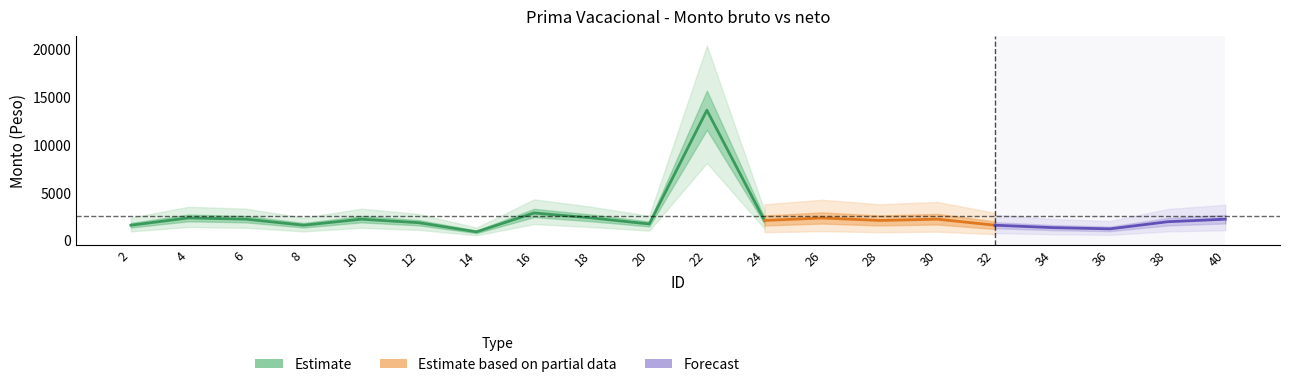

Reading right to left, what are all the values shown in this chart?

Monto bruto: 40=2215.0	38=1950.0	36=1205.0	34=1335.0	32=1585.0	30=2215.0	28=2081.2	26=2340.0	24=2081.2	22=13595.0	20=1715.0	18=2345.0	16=2865.0	14=890.0	12=1845.8	10=2215.0	8=1585.0	6=2215.0	4=2345.0	2=1585.0
Monto neto: 40=2215.0	38=1950.0	36=1205.0	34=1335.0	32=1585.0	30=2215.0	28=2081.2	26=2340.0	24=2081.2	22=13595.0	20=1715.0	18=2345.0	16=2865.0	14=890.0	12=1845.8	10=2215.0	8=1585.0	6=2215.0	4=2345.0	2=1585.0